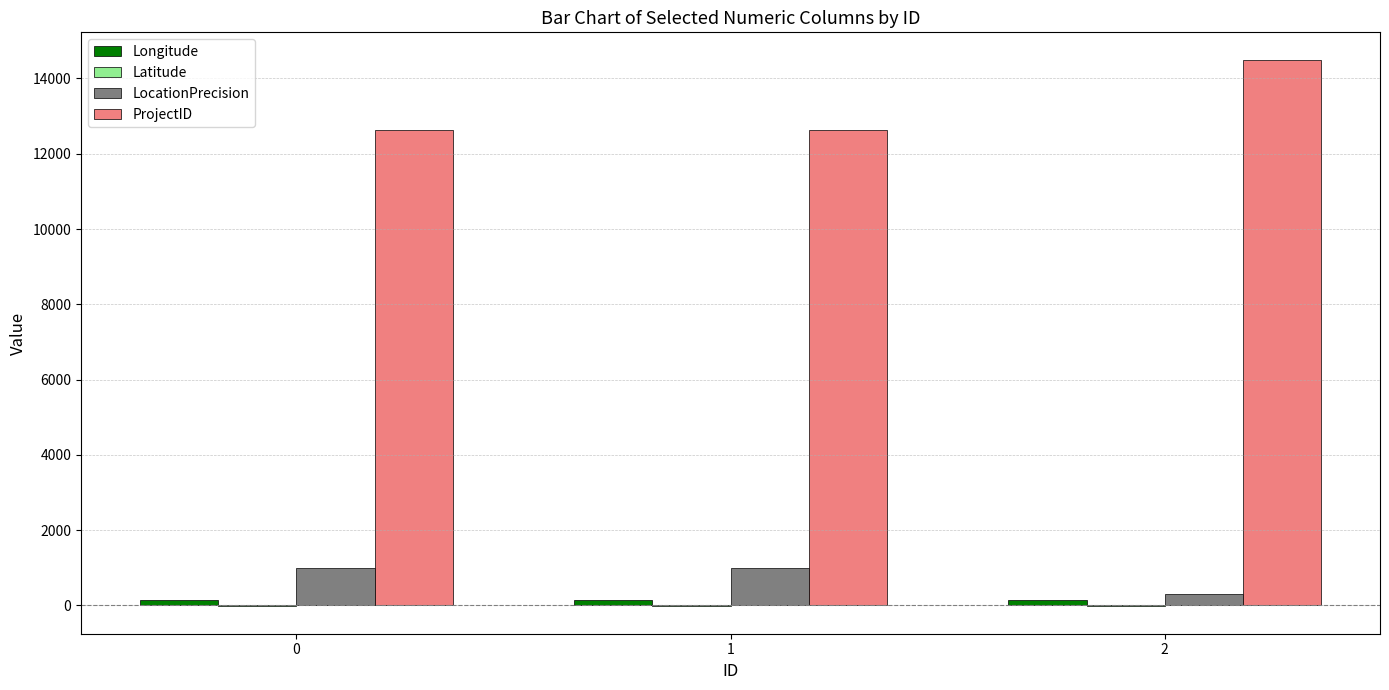

How many data points does each series have?

3